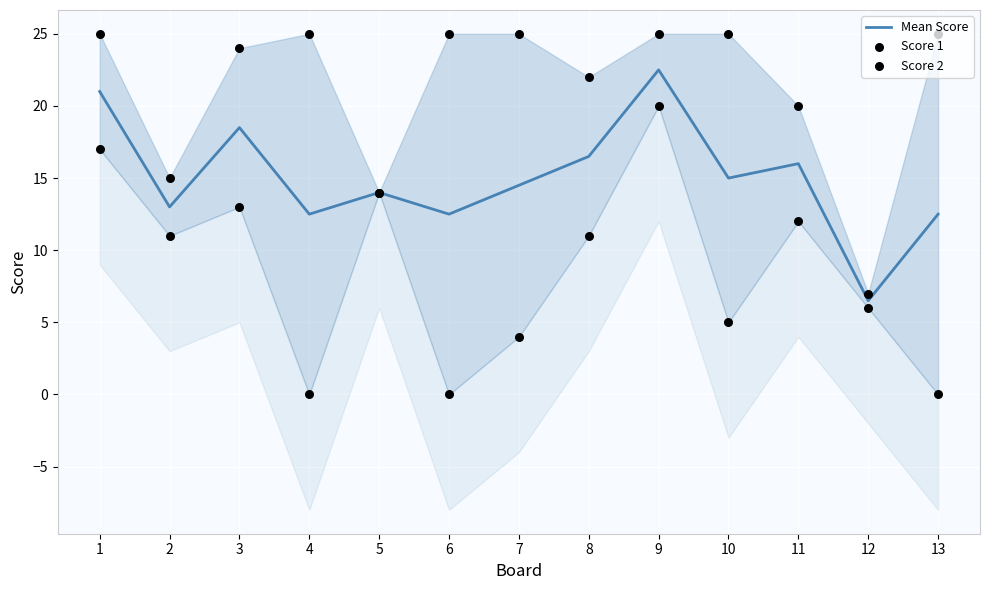

Which series contains the highest Y value?

Score 1